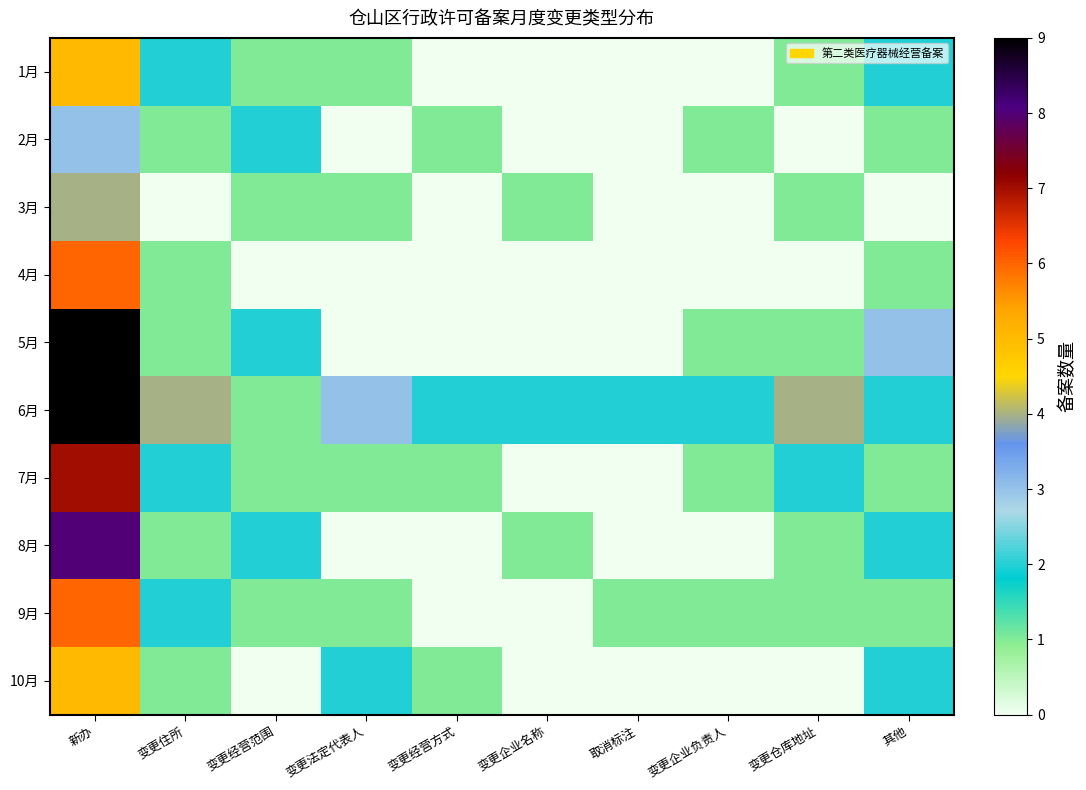

Rank the series by their maximum value, from lowest to highest.

2月, 3月, 1月, 10月, 4月, 9月, 7月, 8月, 5月, 6月